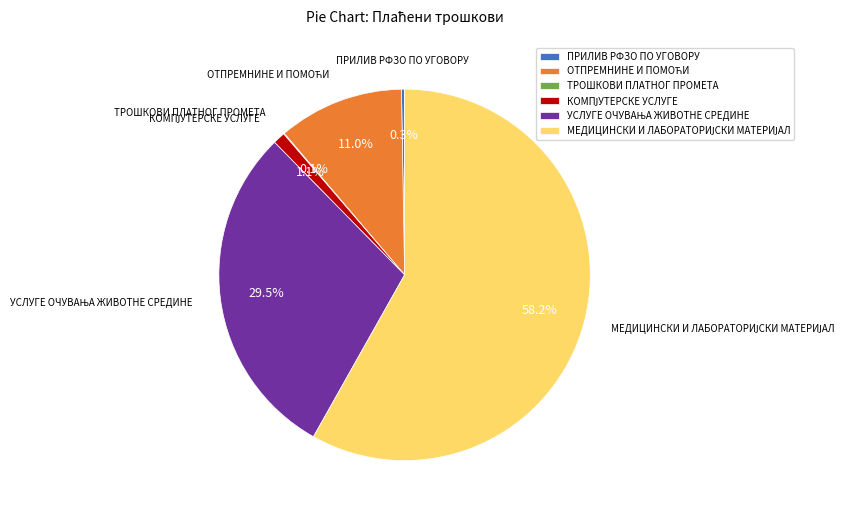

Between МЕДИЦИНСКИ И ЛАБОРАТОРИЈСКИ МАТЕРИЈАЛ and ОТПРЕМНИНЕ И ПОМОЋИ, which is larger?

МЕДИЦИНСКИ И ЛАБОРАТОРИЈСКИ МАТЕРИЈАЛ